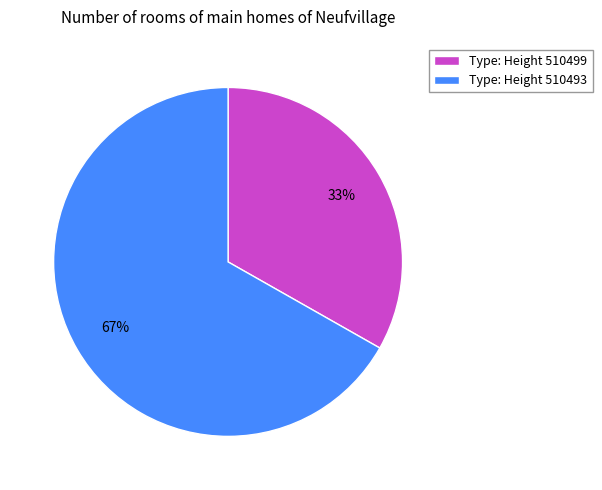

True or false: Type: Height 510493 accounts for 55% of the total.

False